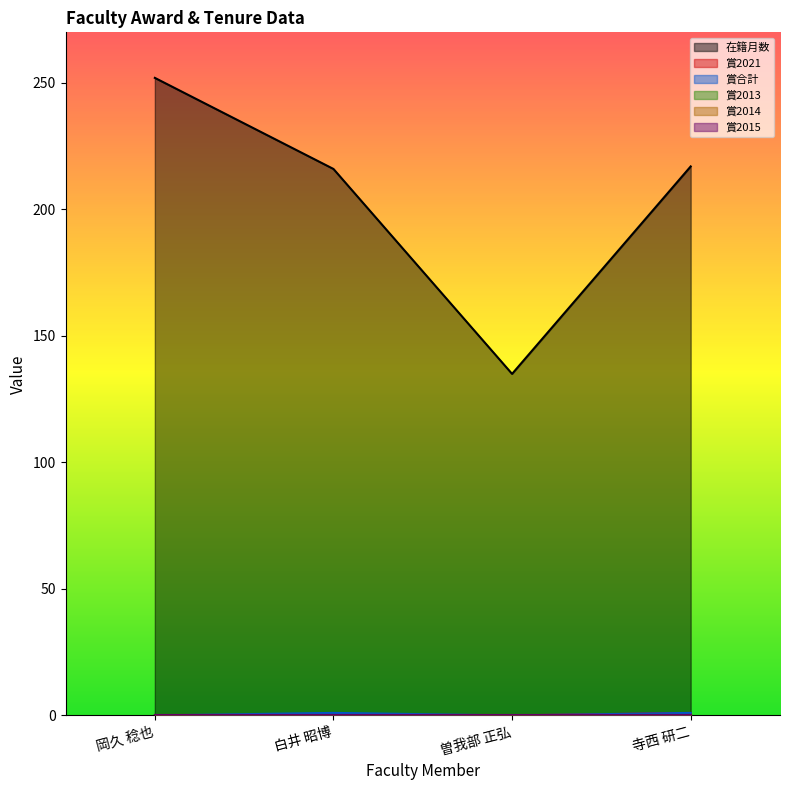

What position from the right is 白井 昭博?

3